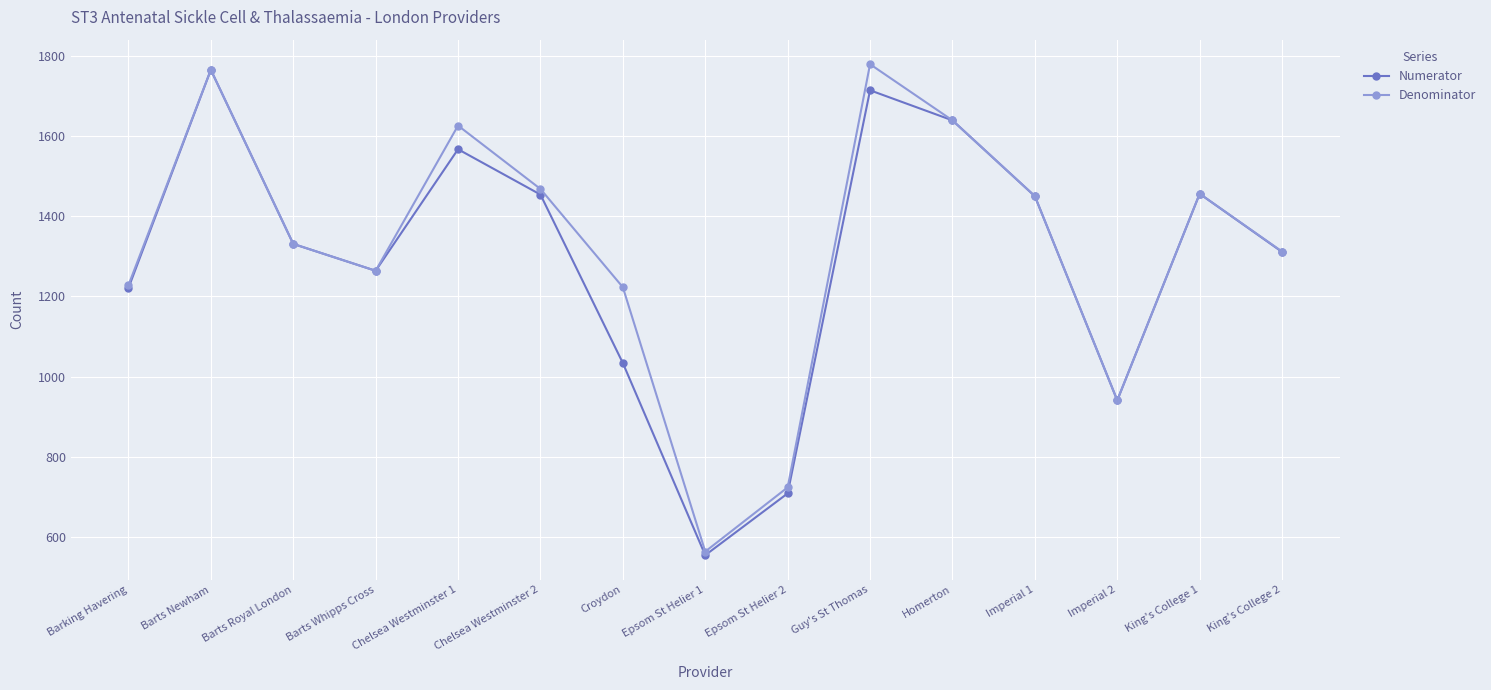

At which category is the sum across all series the highest?

Barts Newham